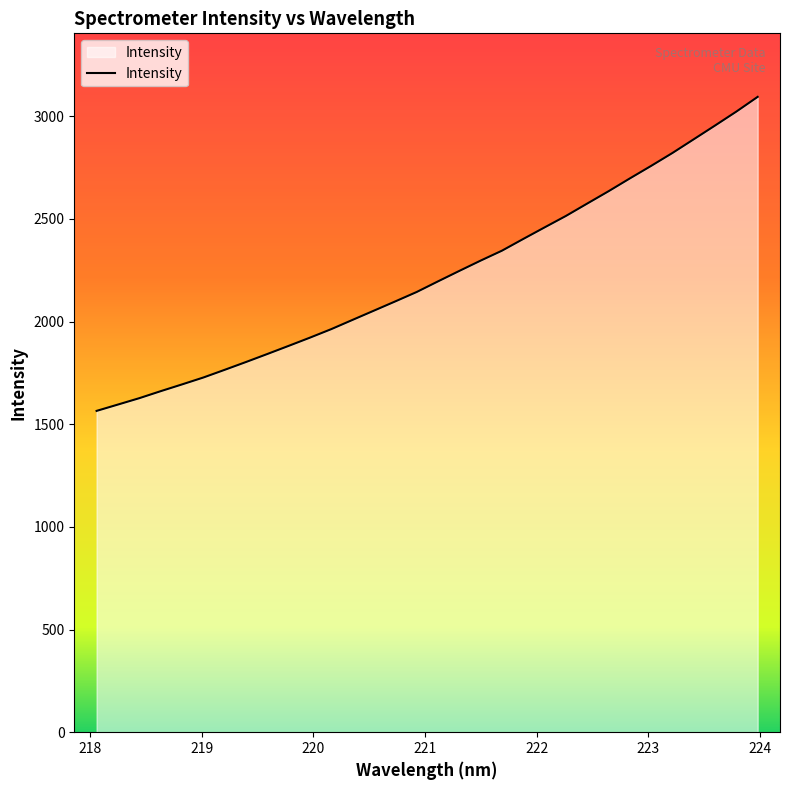

What is the average value?

2226.6